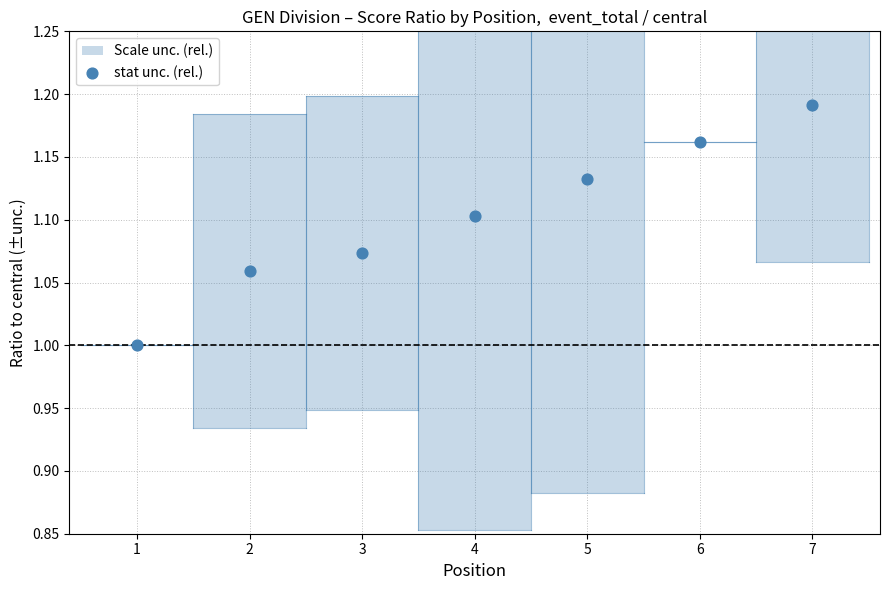

What is the average X value?

4.0